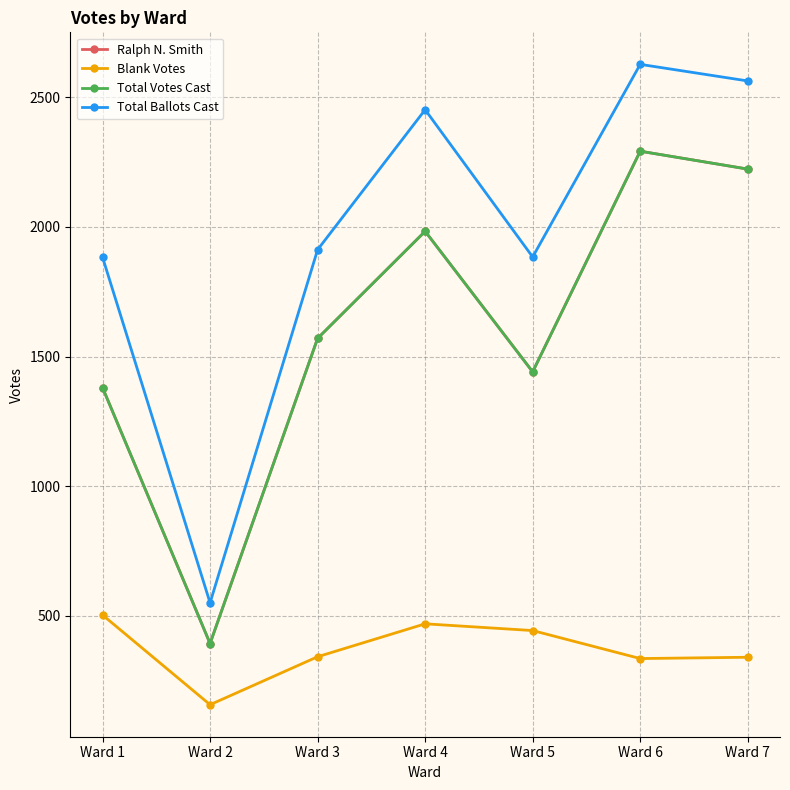

Is this an area chart (filled region under the line)?

No